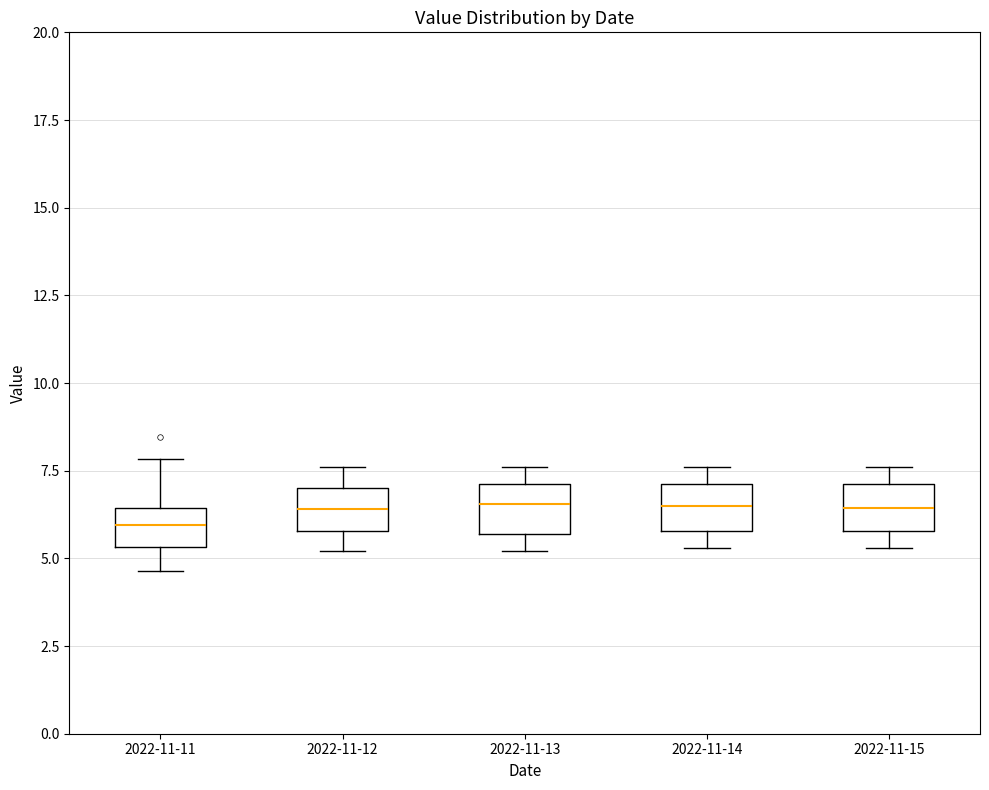

Reading left to right, transcribe this box plot: for each box, give where its median line is, the range the box spans, and where its two whiskers end, as read against the y-axis. The values are not printed on the chart, so give them approximately, as read against the axis.

2022-11-11: median 6.0, box 5.5 to 6.5, whiskers 4.5 to 8.0
2022-11-12: median 6.5, box 6.0 to 7.0, whiskers 5.0 to 7.5
2022-11-13: median 6.5, box 5.5 to 7.0, whiskers 5.0 to 7.5
2022-11-14: median 6.5, box 6.0 to 7.0, whiskers 5.5 to 7.5
2022-11-15: median 6.5, box 6.0 to 7.0, whiskers 5.5 to 7.5